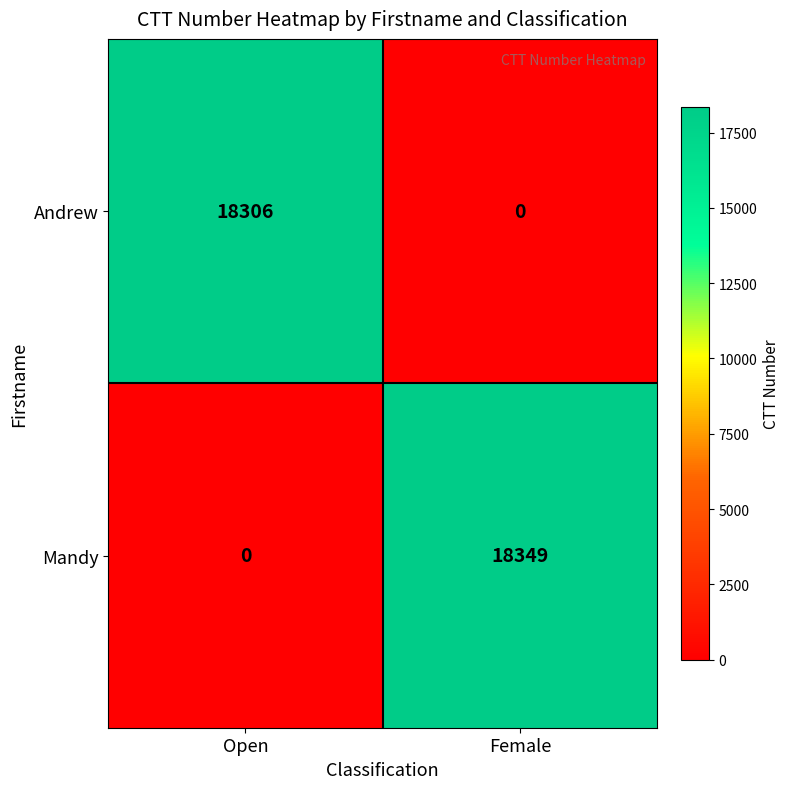

Is it true that Andrew equals 8639 at Open?

False